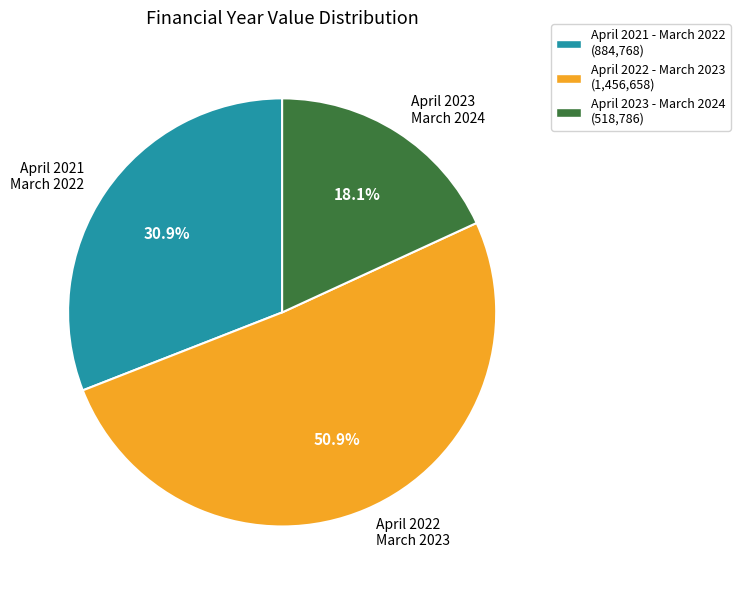

Does any single category account for the majority?

Yes